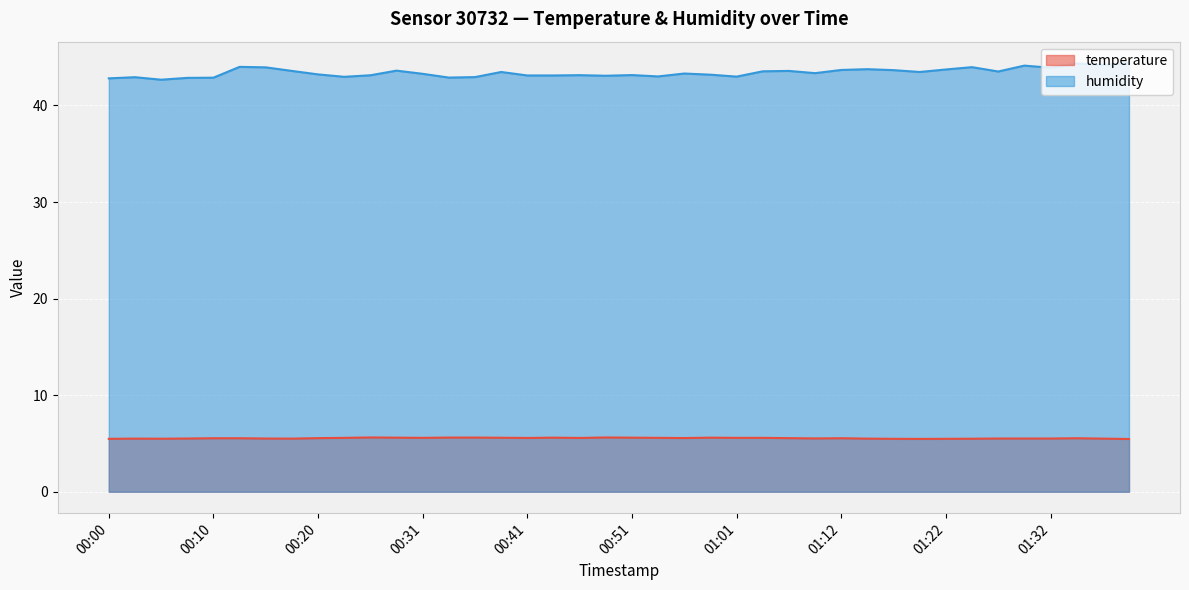

How many series are shown in this chart?

2